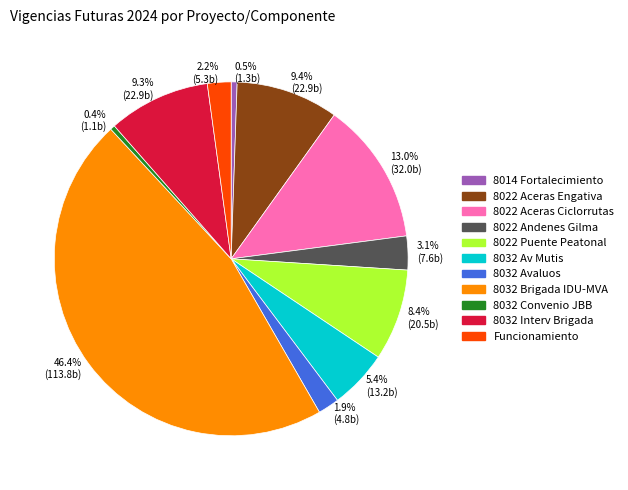

To the nearest percent, what is the difference between the largest and smallest slice percentages?

46%